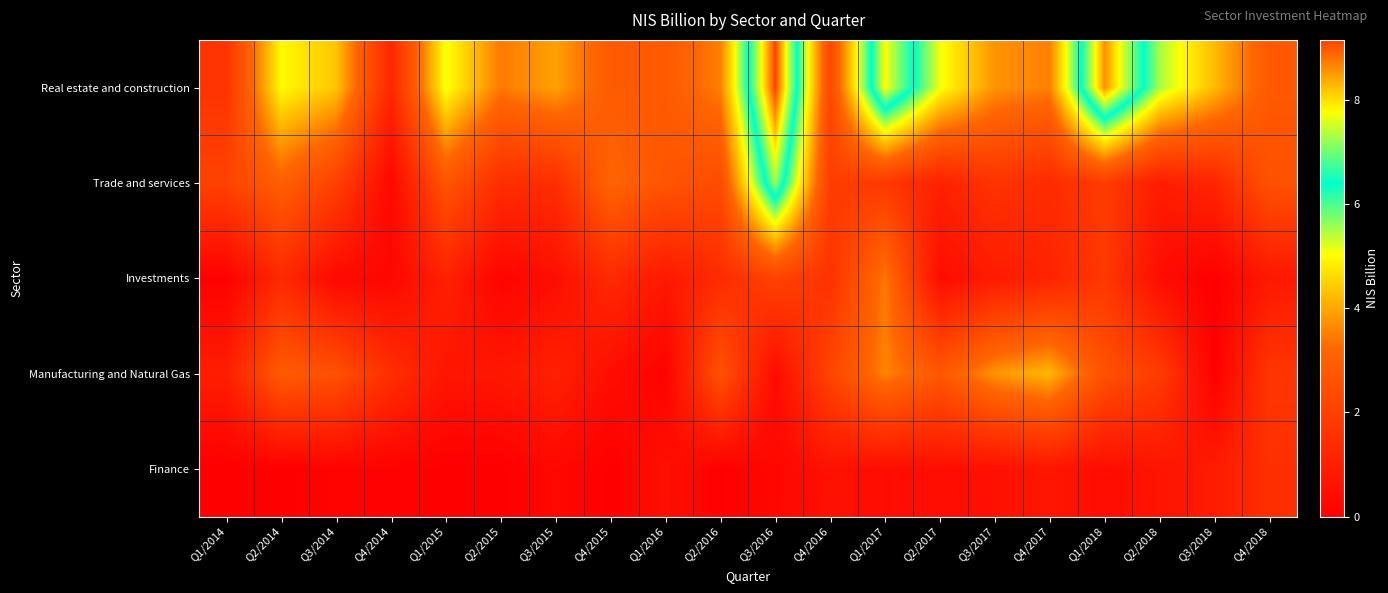

At which category is the sum across all series the highest?

Q3/2016